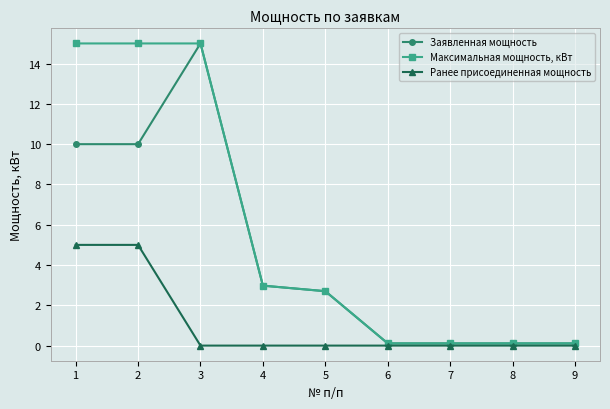

Does the chart display data point markers on the line(s)?

Yes